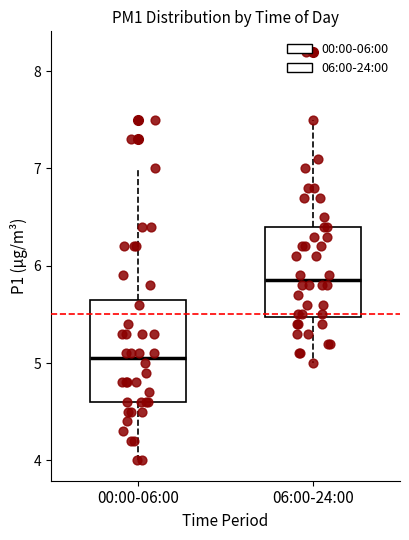

Which box's median line is the highest?

06:00-24:00